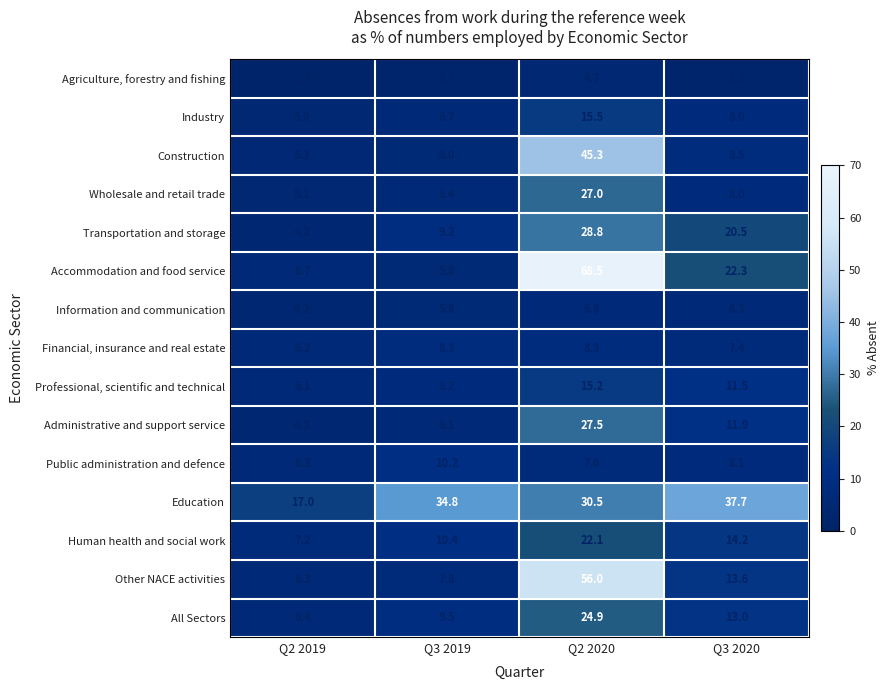

Which series changed the most between Q3 2019 and Q2 2020?

Accommodation and food service